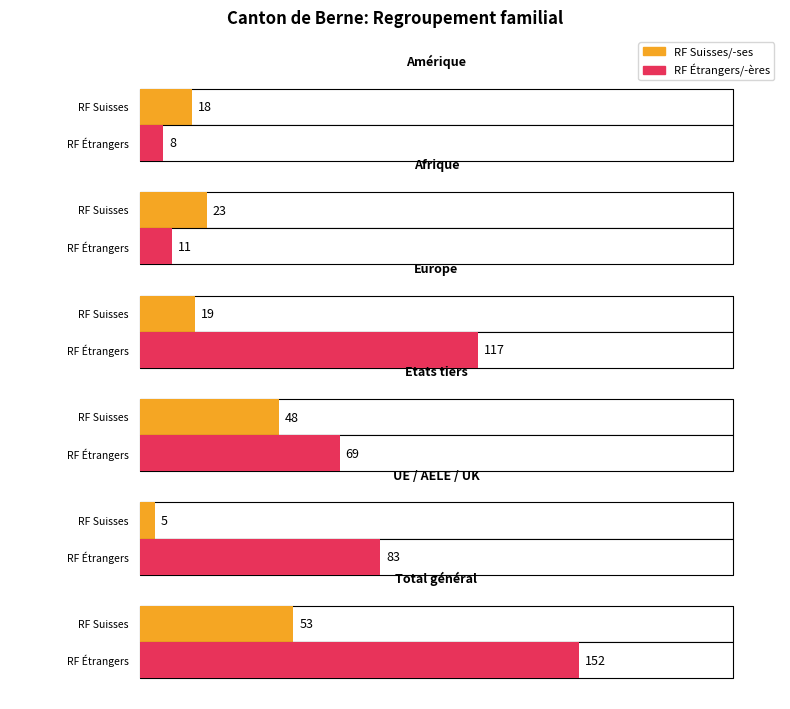

What position from the left is Etats tiers?

3